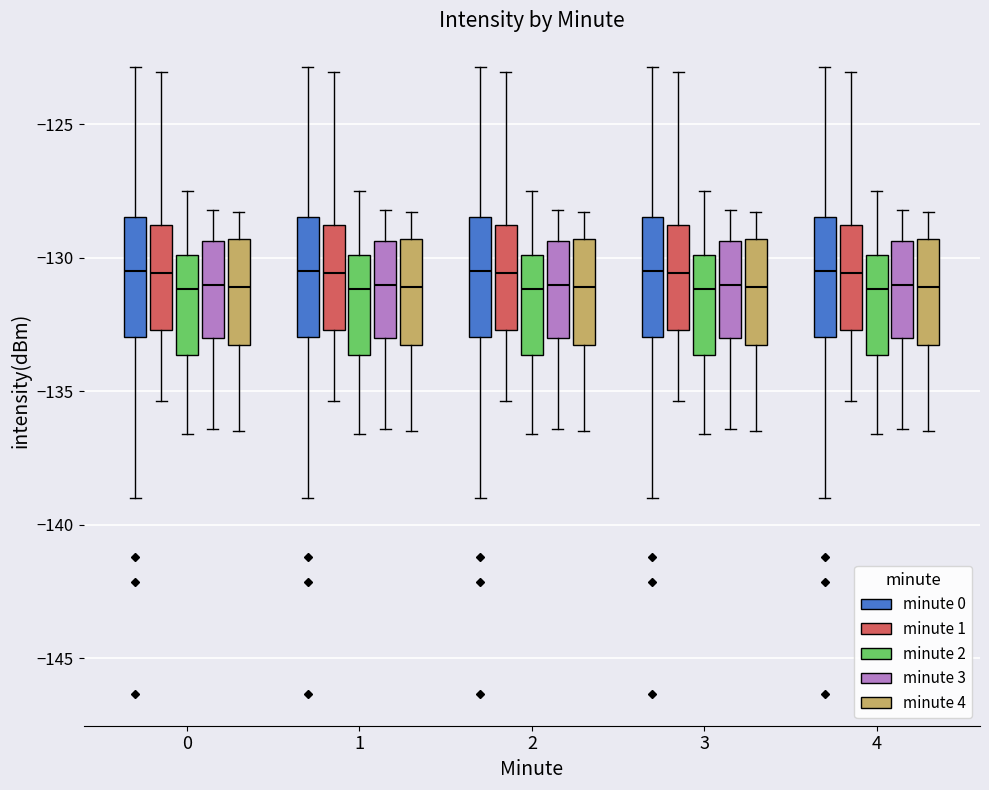

Reading left to right, read every box against the y-axis: the position of its median line, the range the box covers, and the ends of its whiskers. The values are not printed on the chart, so give them approximately, as read against the axis.

0 (minute 0): median -130.5, box -133.0 to -128.5, whiskers -139.0 to -123.0
0 (minute 1): median -130.5, box -132.5 to -129.0, whiskers -135.5 to -123.0
0 (minute 2): median -131.0, box -133.5 to -130.0, whiskers -136.5 to -127.5
0 (minute 3): median -131.0, box -133.0 to -129.5, whiskers -136.5 to -128.0
0 (minute 4): median -131.0, box -133.0 to -129.5, whiskers -136.5 to -128.5
1 (minute 0): median -130.5, box -133.0 to -128.5, whiskers -139.0 to -123.0
1 (minute 1): median -130.5, box -132.5 to -129.0, whiskers -135.5 to -123.0
1 (minute 2): median -131.0, box -133.5 to -130.0, whiskers -136.5 to -127.5
1 (minute 3): median -131.0, box -133.0 to -129.5, whiskers -136.5 to -128.0
1 (minute 4): median -131.0, box -133.0 to -129.5, whiskers -136.5 to -128.5
2 (minute 0): median -130.5, box -133.0 to -128.5, whiskers -139.0 to -123.0
2 (minute 1): median -130.5, box -132.5 to -129.0, whiskers -135.5 to -123.0
2 (minute 2): median -131.0, box -133.5 to -130.0, whiskers -136.5 to -127.5
2 (minute 3): median -131.0, box -133.0 to -129.5, whiskers -136.5 to -128.0
2 (minute 4): median -131.0, box -133.0 to -129.5, whiskers -136.5 to -128.5
3 (minute 0): median -130.5, box -133.0 to -128.5, whiskers -139.0 to -123.0
3 (minute 1): median -130.5, box -132.5 to -129.0, whiskers -135.5 to -123.0
3 (minute 2): median -131.0, box -133.5 to -130.0, whiskers -136.5 to -127.5
3 (minute 3): median -131.0, box -133.0 to -129.5, whiskers -136.5 to -128.0
3 (minute 4): median -131.0, box -133.0 to -129.5, whiskers -136.5 to -128.5
4 (minute 0): median -130.5, box -133.0 to -128.5, whiskers -139.0 to -123.0
4 (minute 1): median -130.5, box -132.5 to -129.0, whiskers -135.5 to -123.0
4 (minute 2): median -131.0, box -133.5 to -130.0, whiskers -136.5 to -127.5
4 (minute 3): median -131.0, box -133.0 to -129.5, whiskers -136.5 to -128.0
4 (minute 4): median -131.0, box -133.0 to -129.5, whiskers -136.5 to -128.5